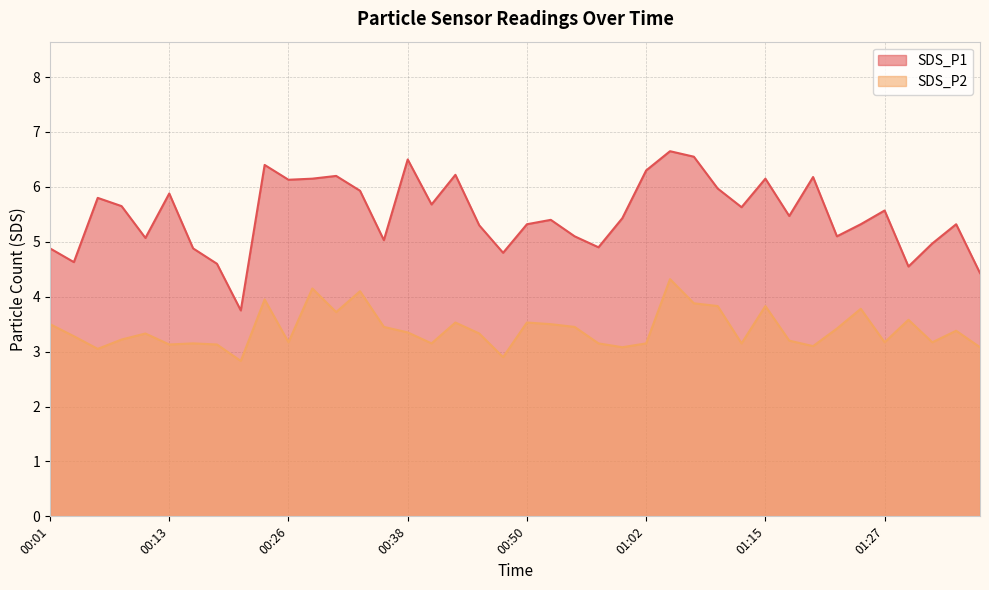

Reading left to right, transcribe all the data shown in this chart.

SDS_P1: 4.9	4.6	5.8	5.7	5.1	5.9	4.9	4.6	3.8	6.4	6.1	6.2	6.2	5.9	5.0	6.5	5.7	6.2	5.3	4.8	5.3	5.4	5.1	4.9	5.4	6.3	6.7	6.5	6.0	5.6	6.2	5.5	6.2	5.1	5.3	5.6	4.5	5.0	5.3	4.4
SDS_P2: 3.5	3.3	3.0	3.2	3.3	3.1	3.1	3.1	2.8	4.0	3.2	4.2	3.7	4.1	3.5	3.4	3.1	3.5	3.3	2.9	3.5	3.5	3.5	3.1	3.1	3.1	4.3	3.9	3.8	3.1	3.8	3.2	3.1	3.4	3.8	3.2	3.6	3.2	3.4	3.1